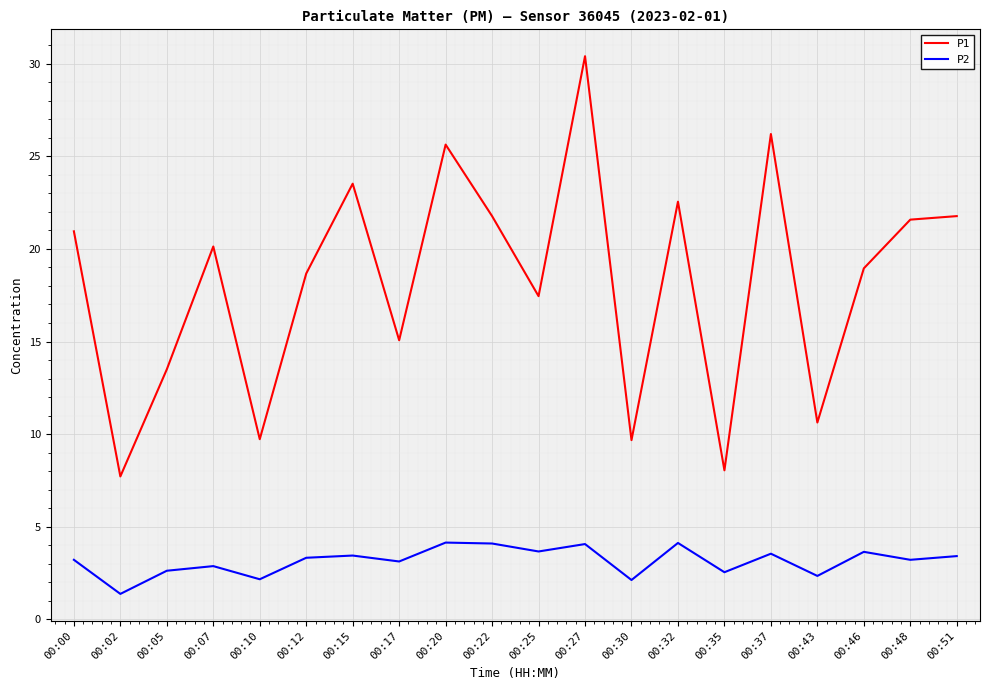

True or false: P2 and P1 intersect in this chart.

False